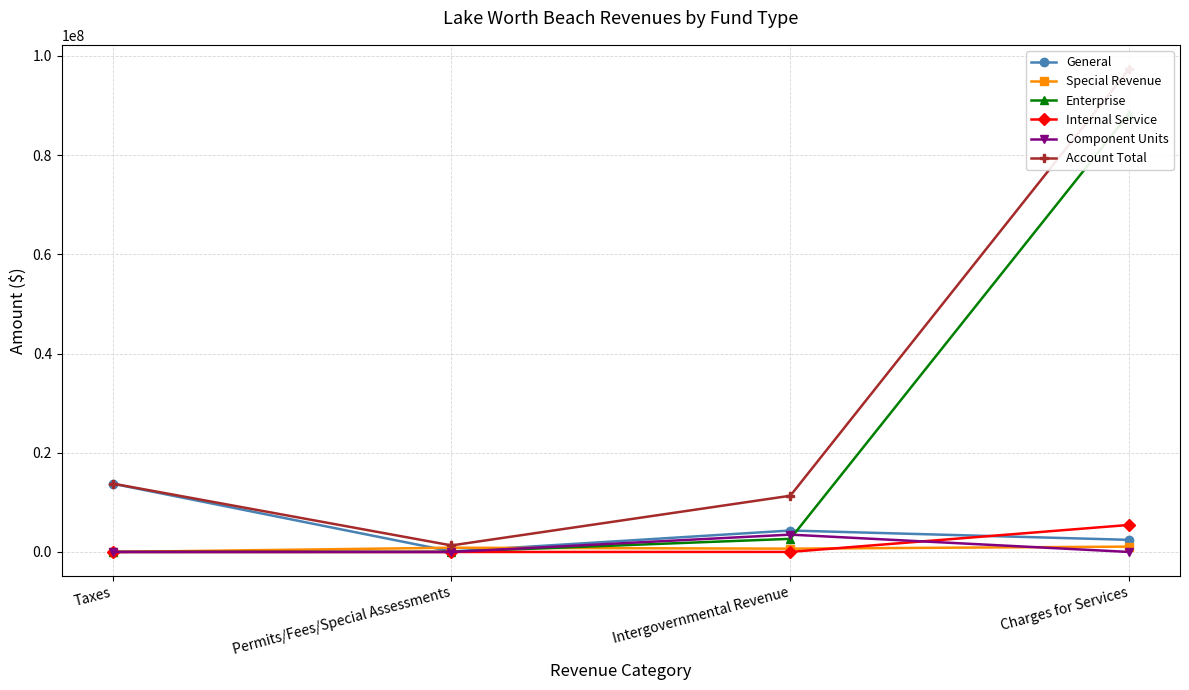

The value of Special Revenue at Charges for Services is 1082334. True or false?

True